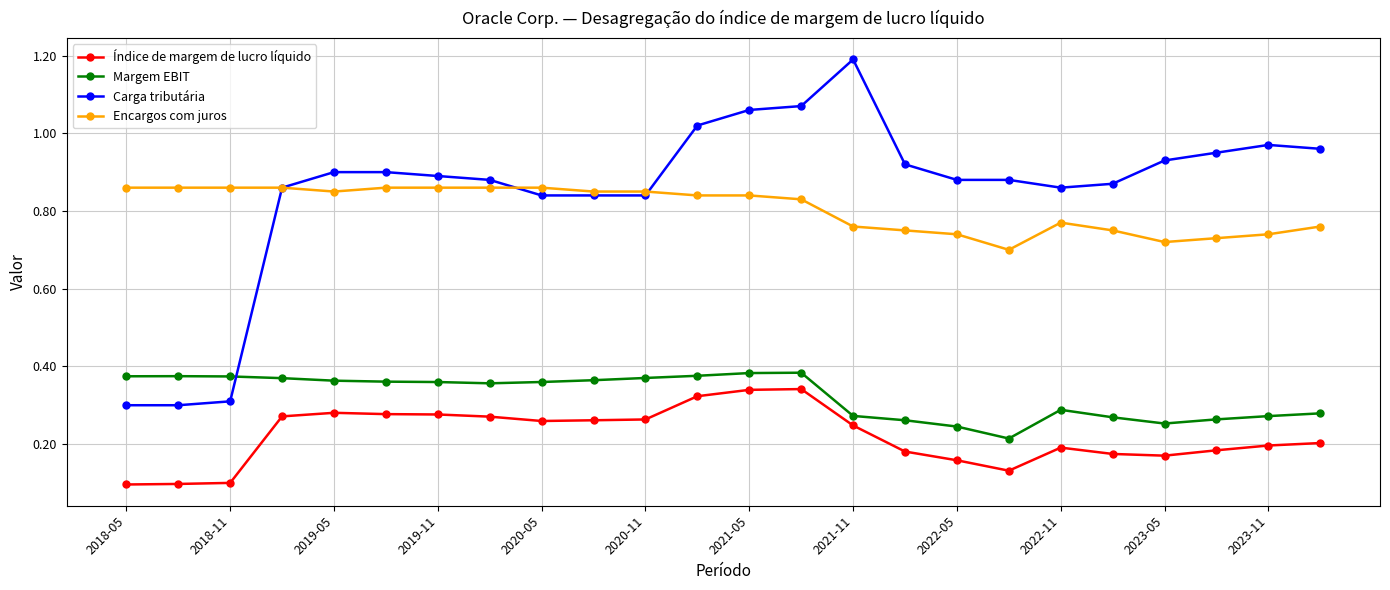

Which series has the widest spread of values?

Carga tributária